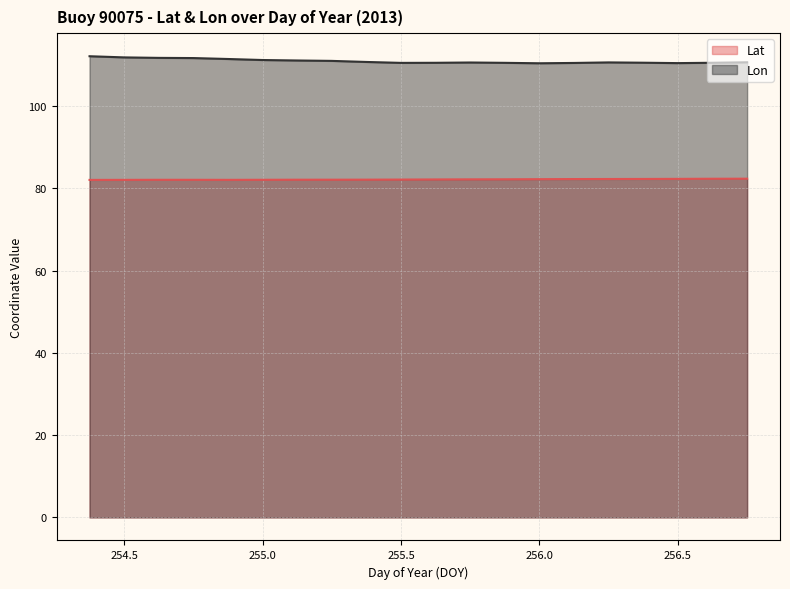

Where is the first local maximum for Lon?

255.75